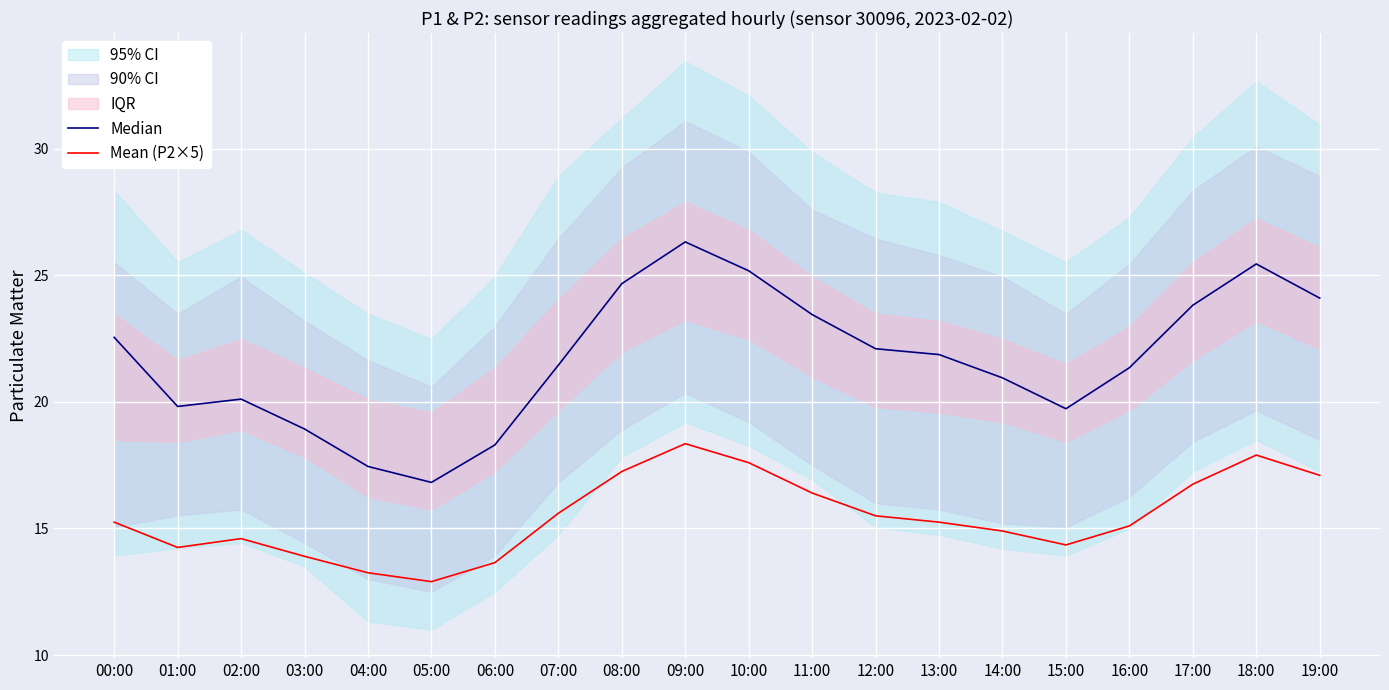

What are all the series names shown in the legend?

Median, Mean (P2×5)